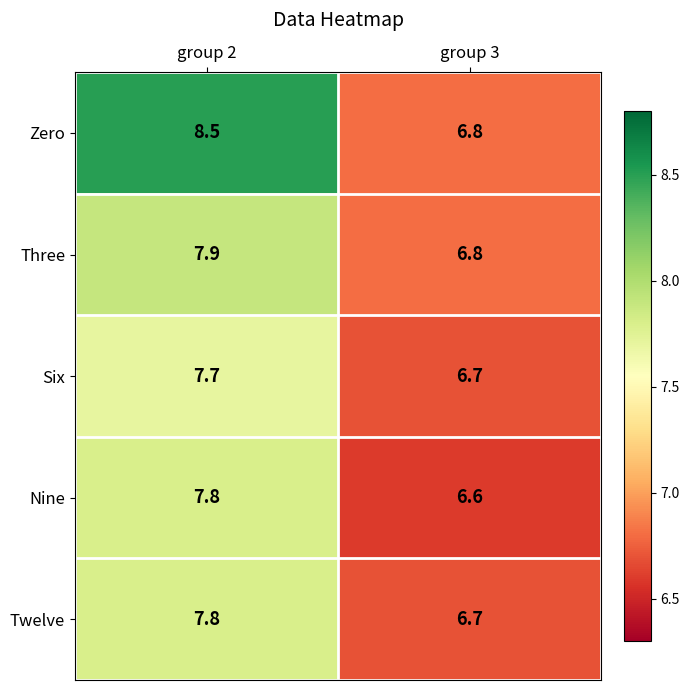

Reading right to left, list all the values displayed in this chart.

Zero: 6.8	8.5
Three: 6.8	7.9
Six: 6.7	7.7
Nine: 6.6	7.8
Twelve: 6.7	7.8